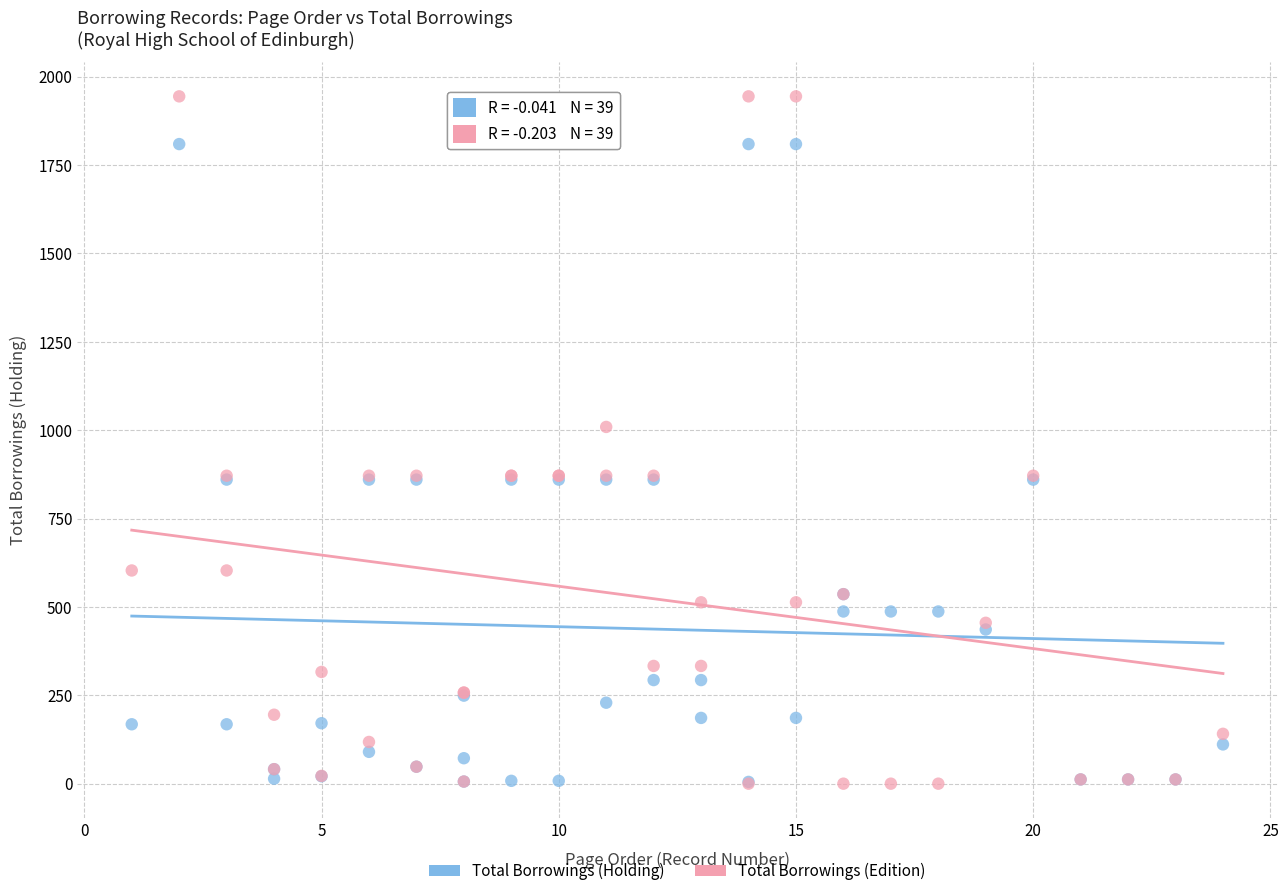

In the Total Borrowings (Edition) series, what Y value is closest to 972?

1009